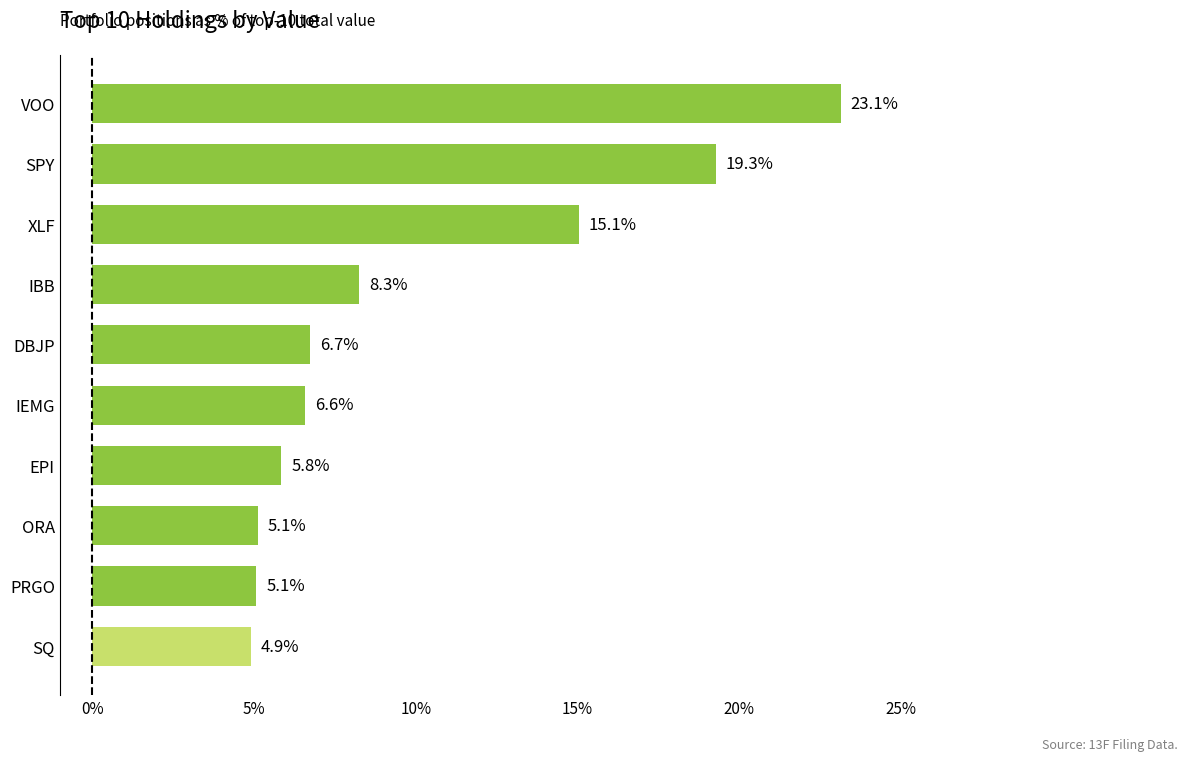

Is it true that the value at PRGO is 5.1?

True